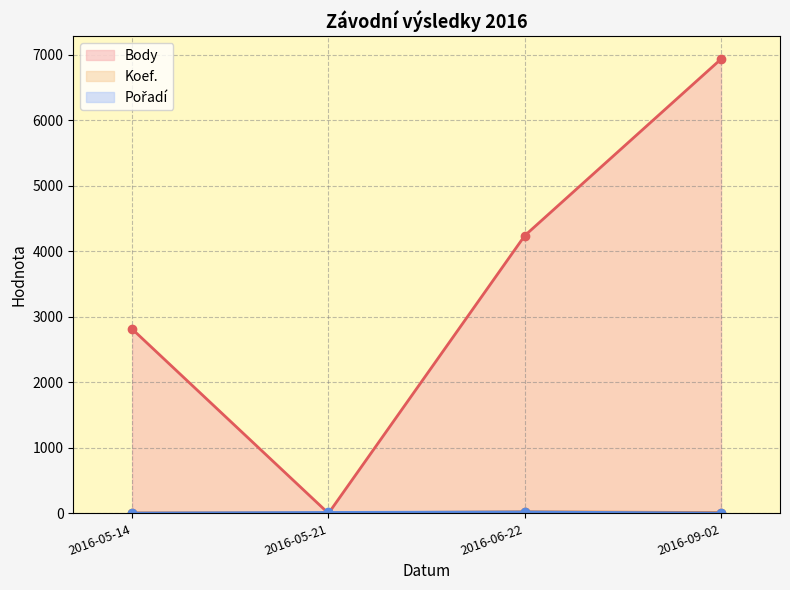

How many series are shown in this chart?

3